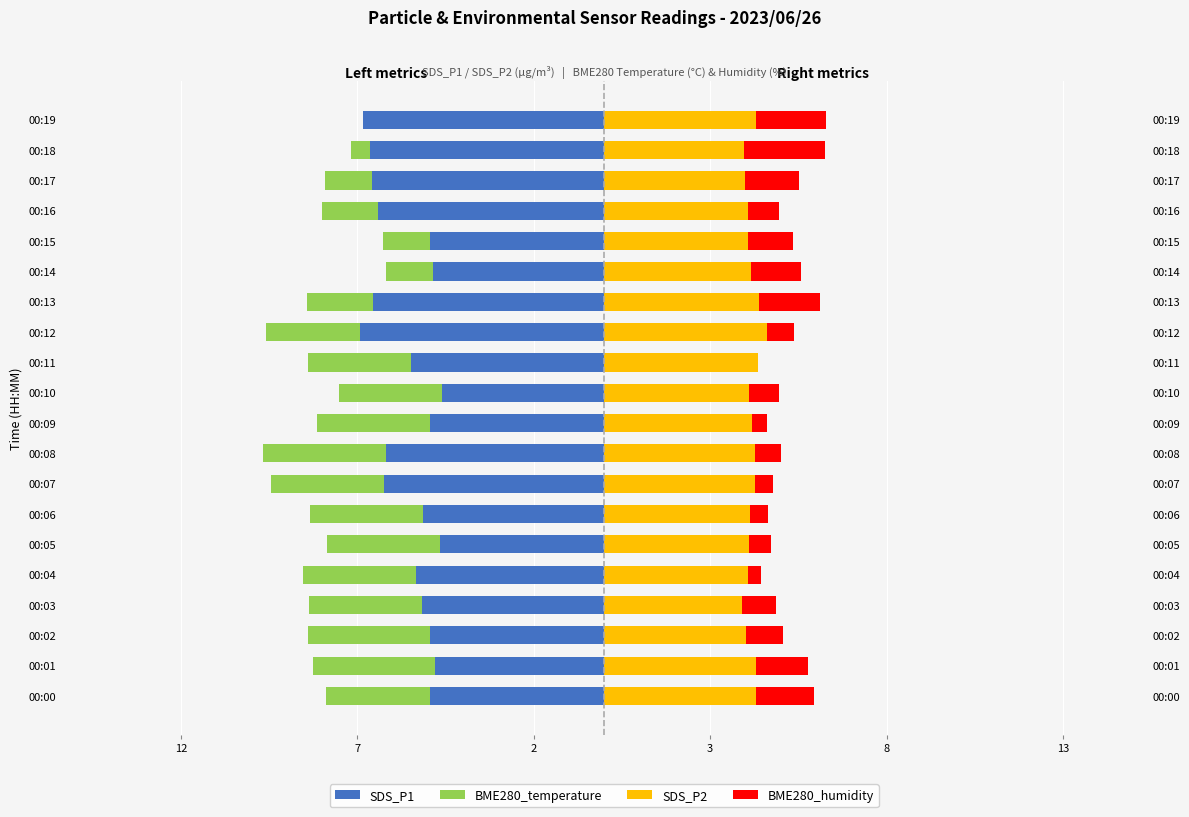

Reading left to right, extract all data points from this chart.

SDS_P1: -5.0	-4.8	-4.9	-5.2	-5.3	-4.7	-5.2	-6.2	-6.2	-5.0	-4.6	-5.5	-6.9	-6.5	-4.8	-5.0	-6.4	-6.6	-6.7	-6.8
BME280_temperature: -2.9	-3.5	-3.5	-3.2	-3.2	-3.2	-3.2	-3.2	-3.5	-3.2	-2.9	-2.9	-2.7	-1.9	-1.3	-1.3	-1.6	-1.3	-0.5	0.0
SDS_P2: 4.3	4.3	4.0	3.9	4.1	4.1	4.1	4.3	4.3	4.2	4.1	4.3	4.6	4.4	4.2	4.1	4.1	4.0	4.0	4.3
BME280_humidity: 1.6	1.5	1.0	1.0	0.4	0.6	0.5	0.5	0.7	0.4	0.9	0.0	0.8	1.7	1.4	1.3	0.9	1.5	2.3	2.0